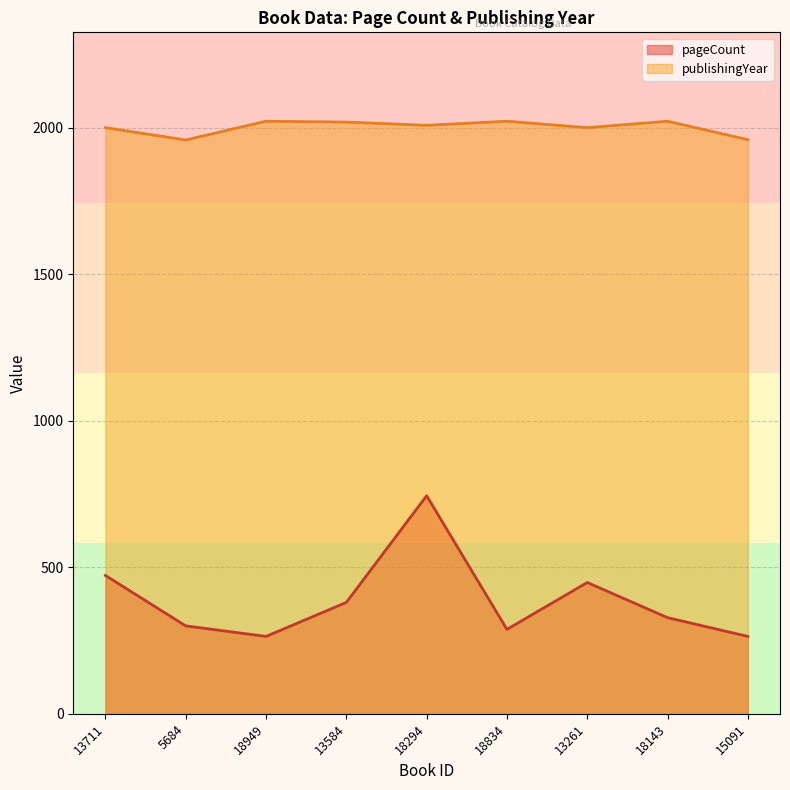

What is the difference between the maximum and second lowest values in the publishingYear series?

63